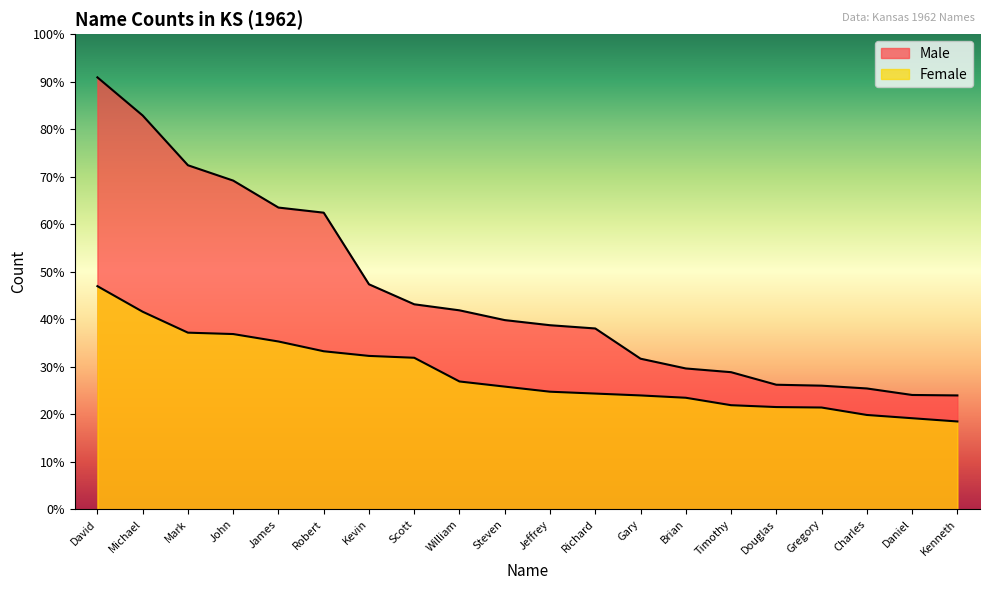

Is it true that Male equals 456 at Douglas?

False